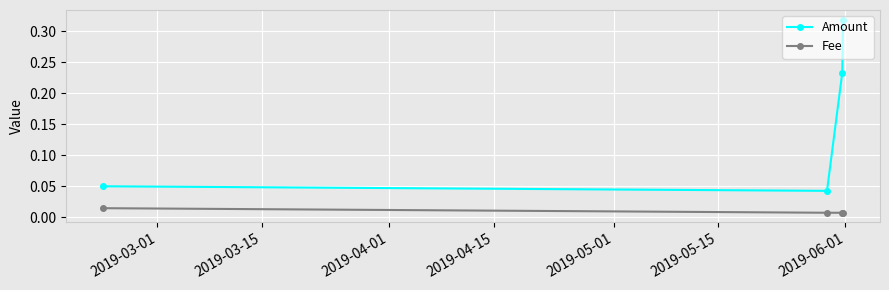

Which series has the largest total across all categories?

Amount